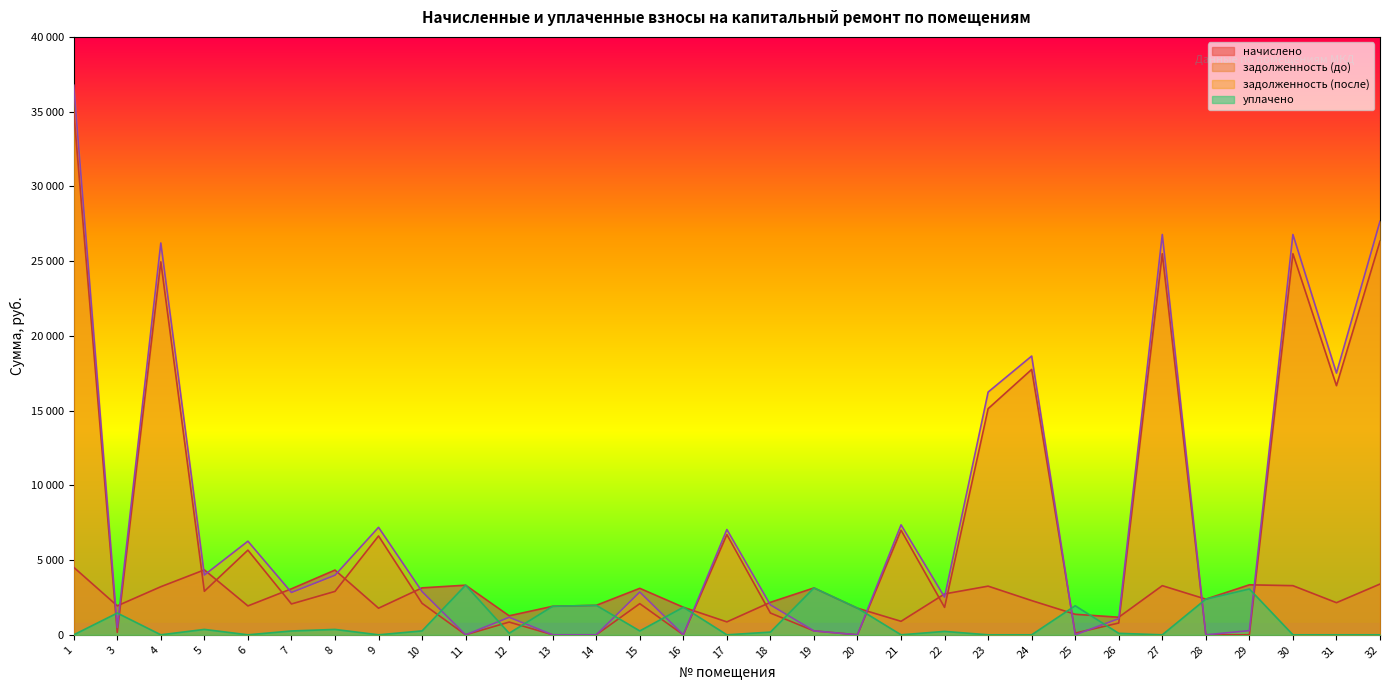

Rank the series by their maximum value, from lowest to highest.

уплачено, начислено, задолженность (до), задолженность (после)